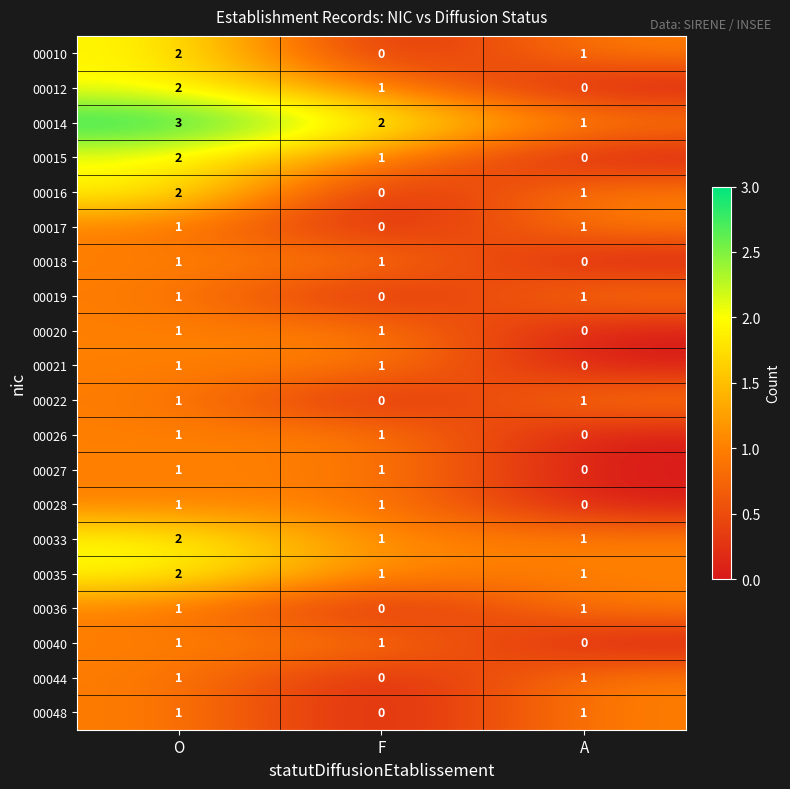

The value of 00036 at A is 1. True or false?

True